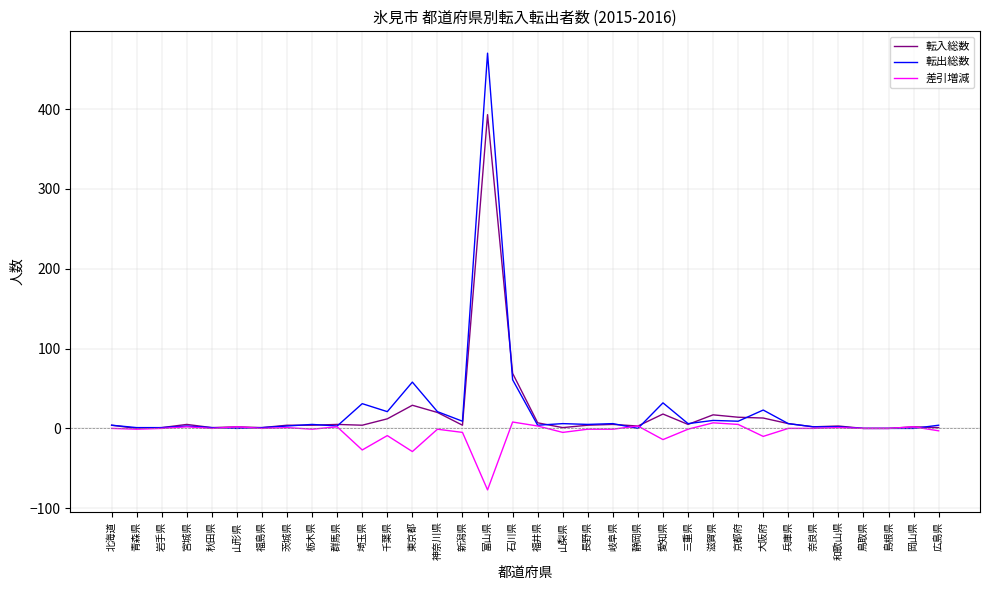

At which category does the chart reach its minimum across all series?

富山県